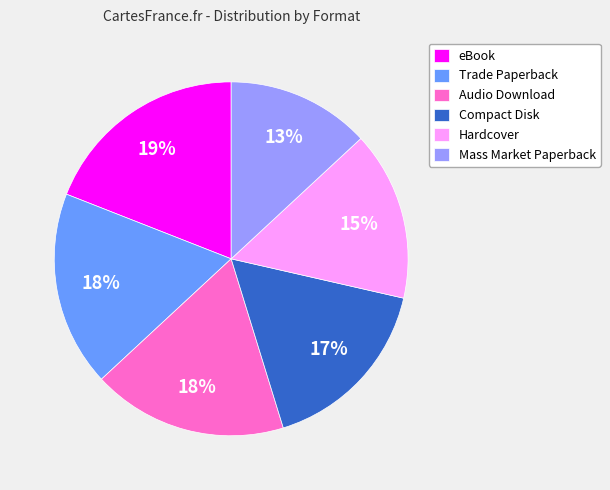

Is there a majority slice in this chart?

No